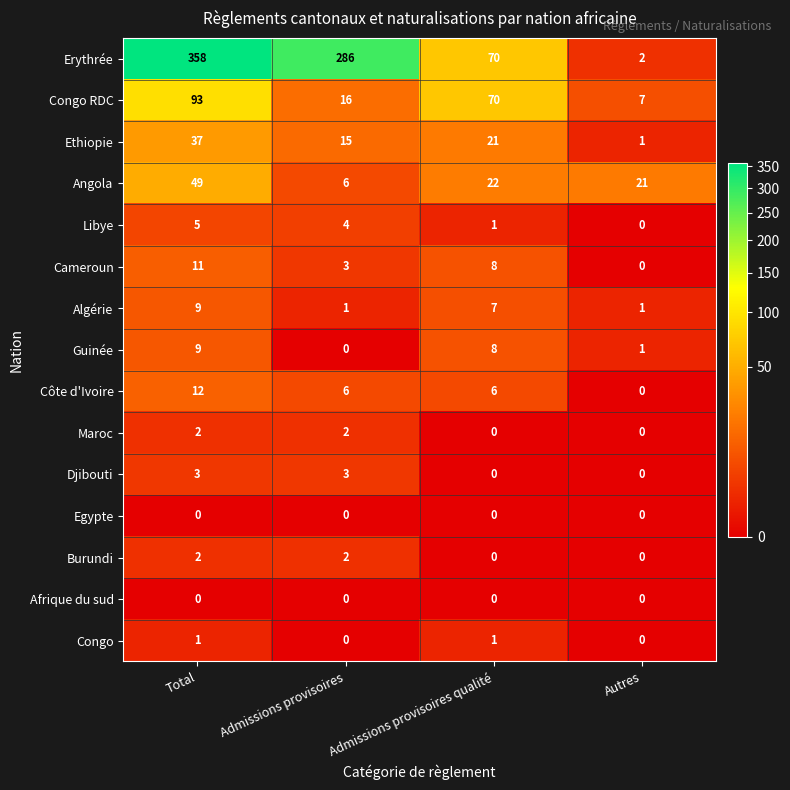

What is the maximum value shown in the chart?

358